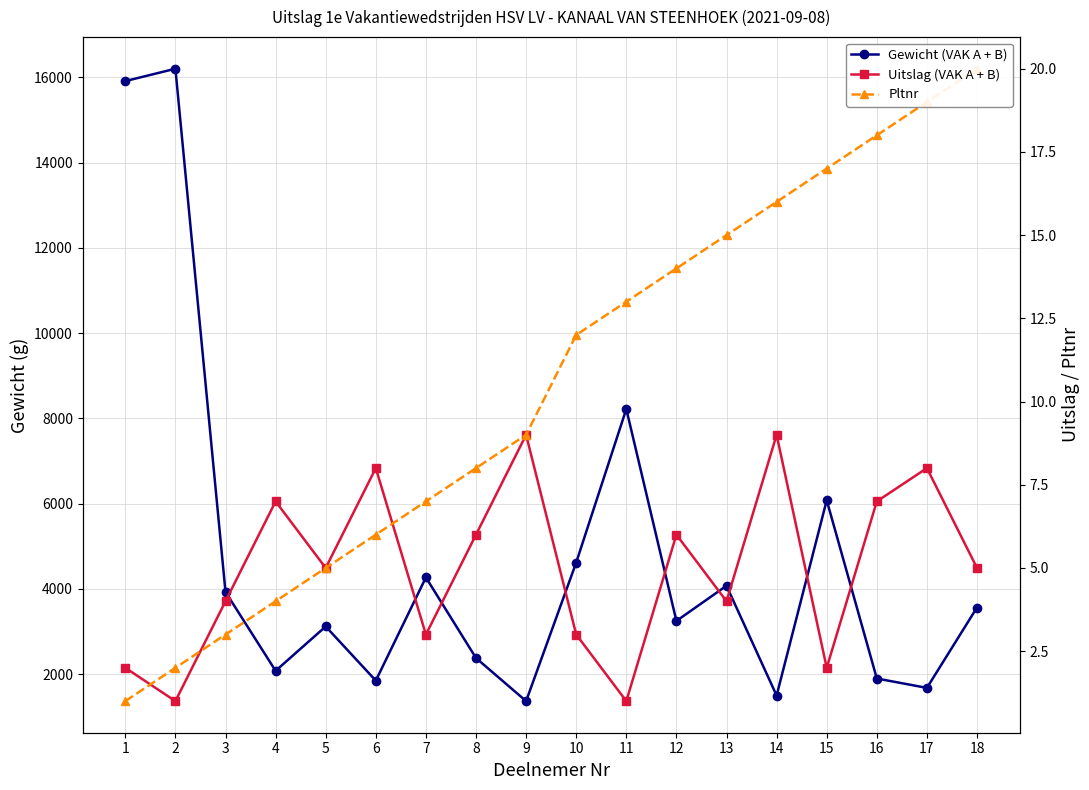

Rank the series by their maximum value, from highest to lowest.

Gewicht (VAK A + B), Pltnr, Uitslag (VAK A + B)